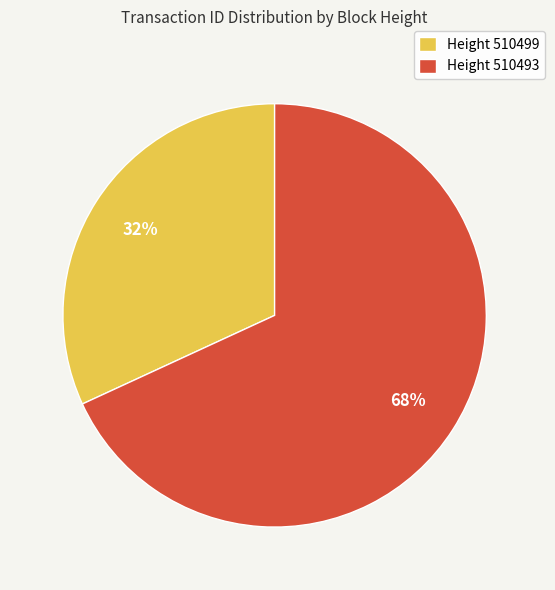

Rank the categories by value from lowest to highest.

Height 510499, Height 510493